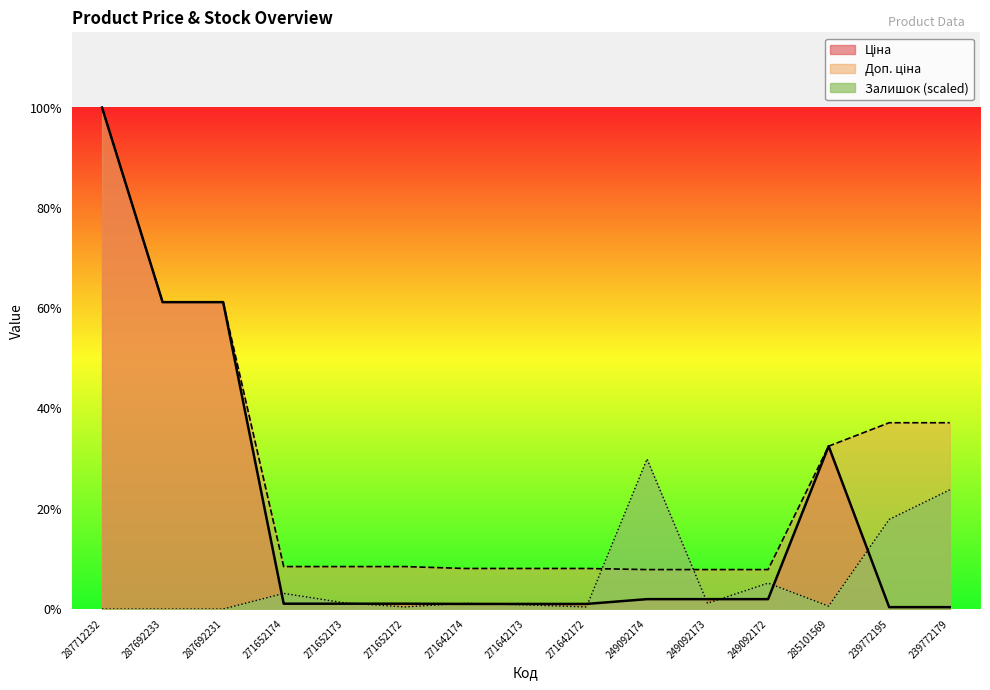

Count the number of categories in the chart.

15